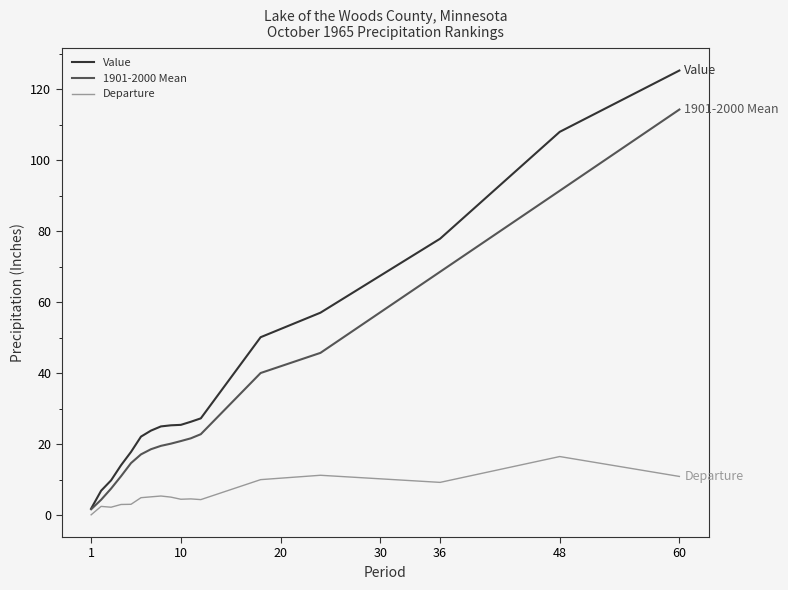

Which series has the widest spread of values?

Value